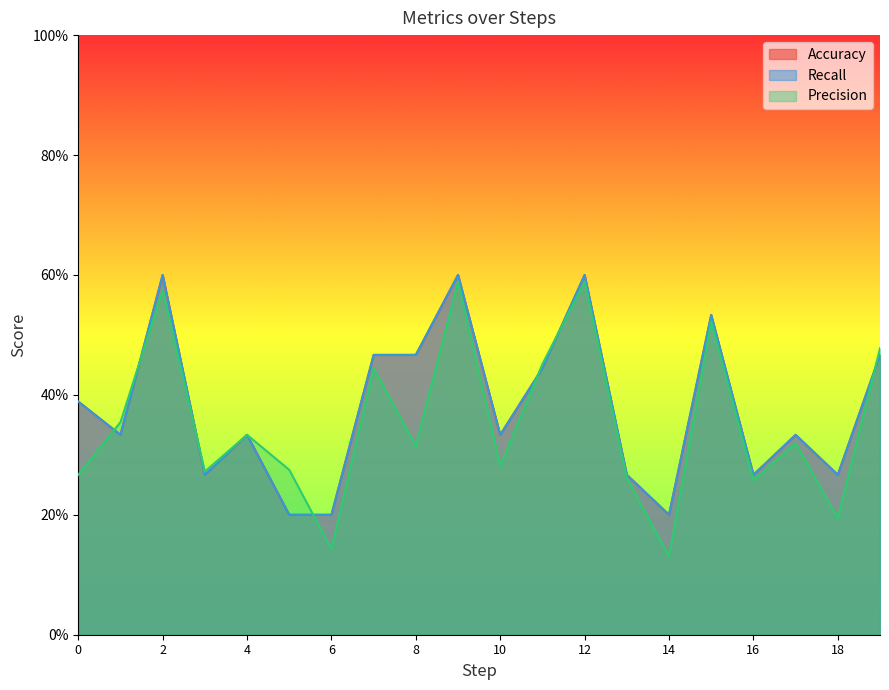

How many interior local peaks does the Recall series have?

6